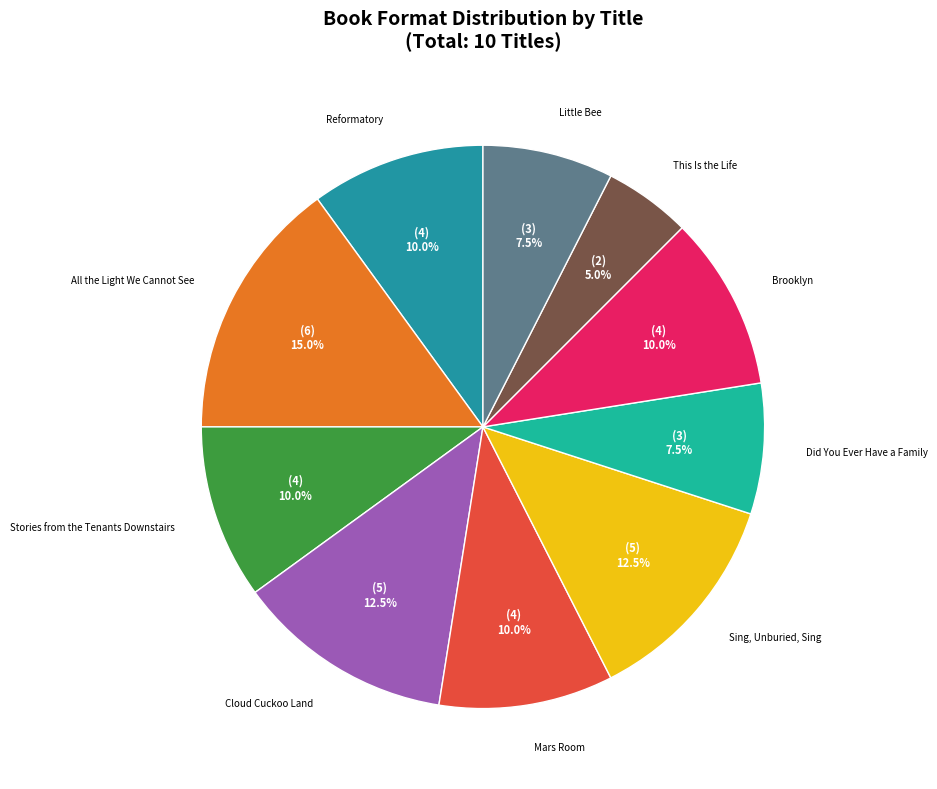

To the nearest percent, what is the difference between the largest and smallest slice percentages?

10%